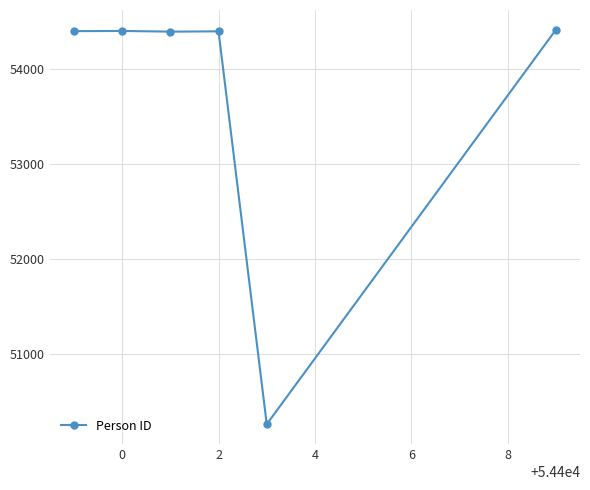

What is the average value?

53706